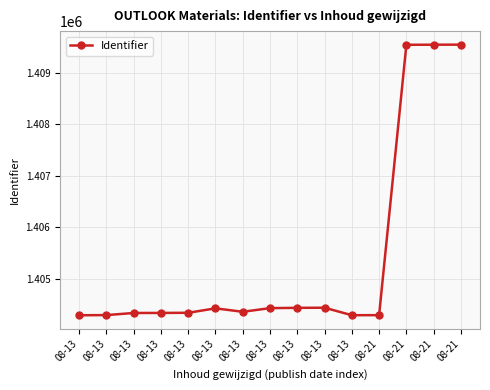

List the labels in order of value, largest first.

08-21, 08-21, 08-21, 08-13, 08-13, 08-13, 08-13, 08-13, 08-13, 08-13, 08-13, 08-13, 08-21, 08-13, 08-13